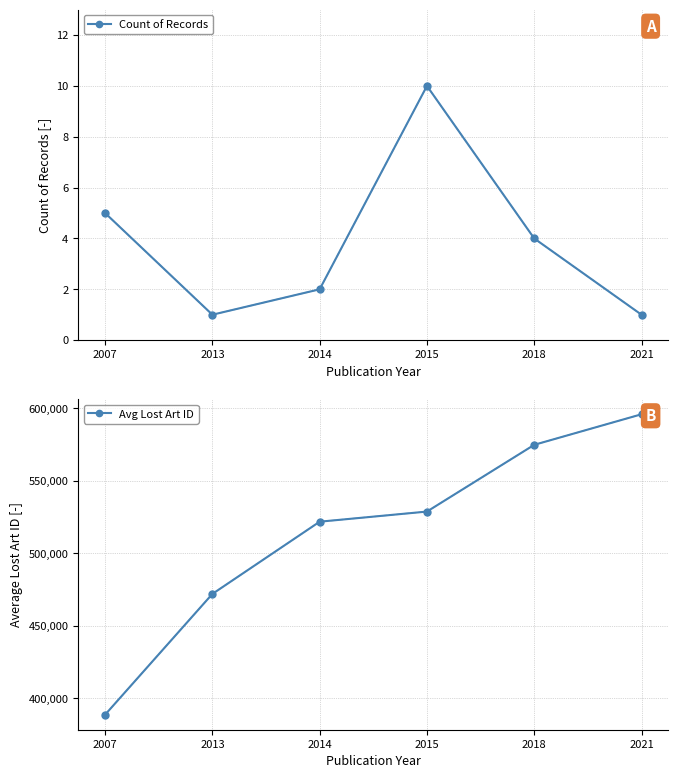

What is the average value of the Count of Records series?

3.8